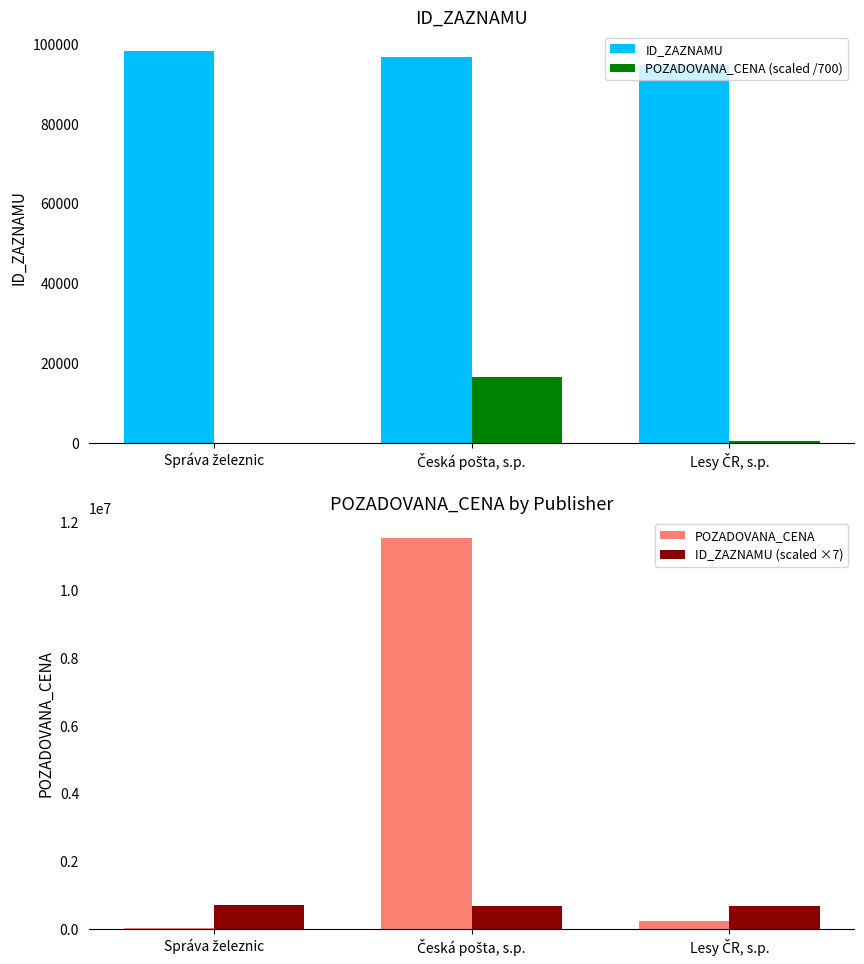

Which category has the lowest value across all series?

Správa železnic